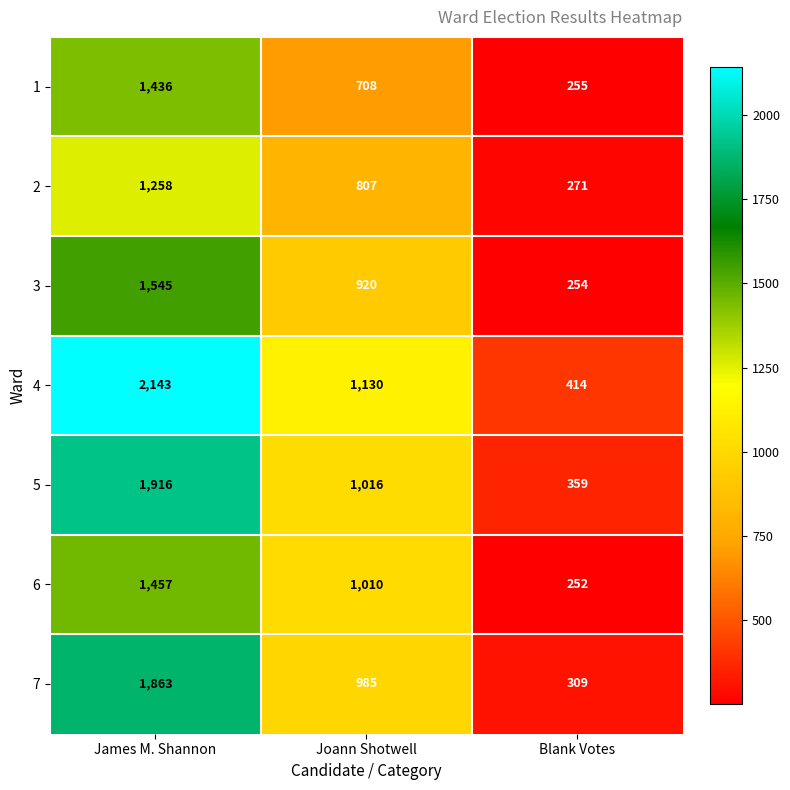

Which series has the largest total across all categories?

4